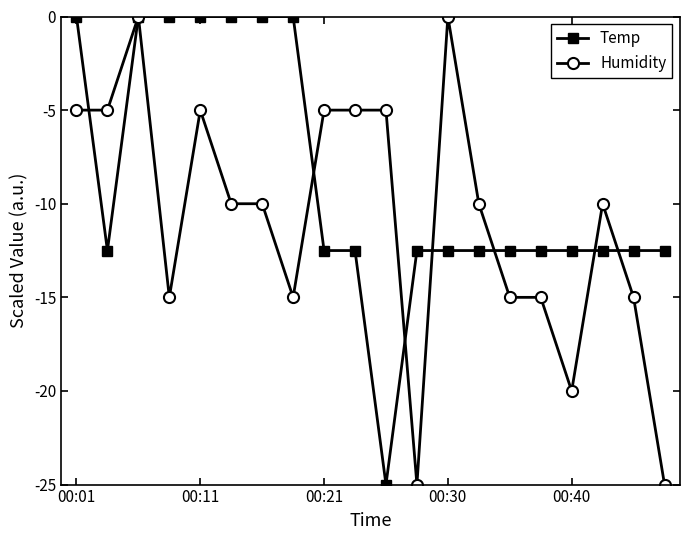

Is this an area chart (filled region under the line)?

No